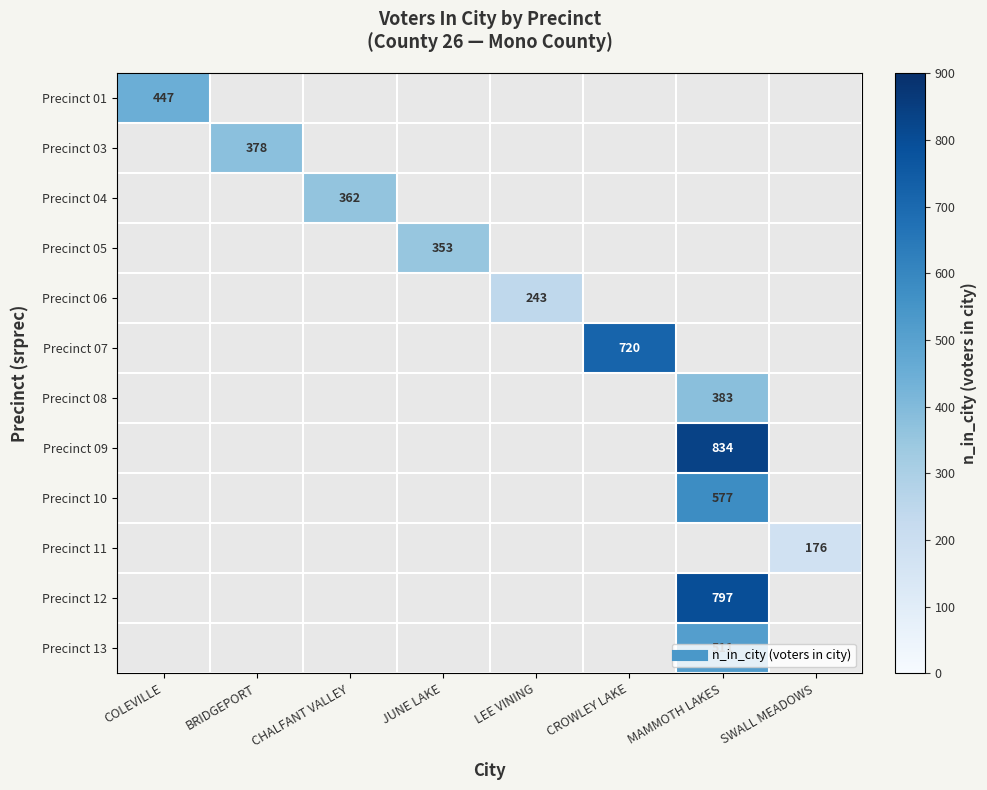

How many distinct data groups are displayed?

12